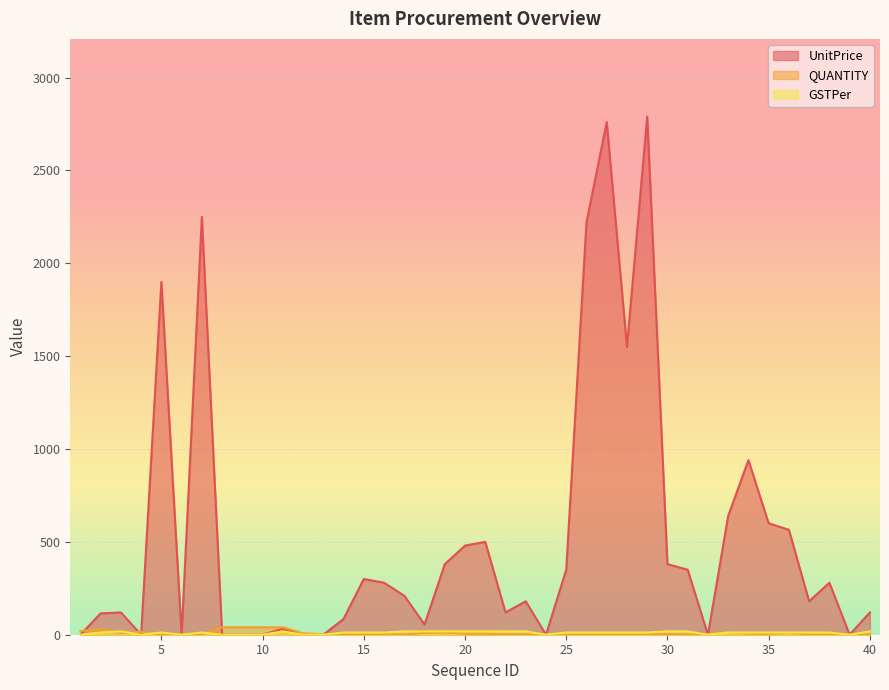

What is the difference between the maximum and minimum values in the QUANTITY series?

39